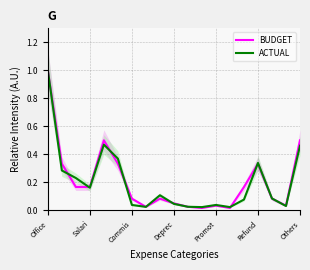

What is the highest value of the BUDGET series?

1.0